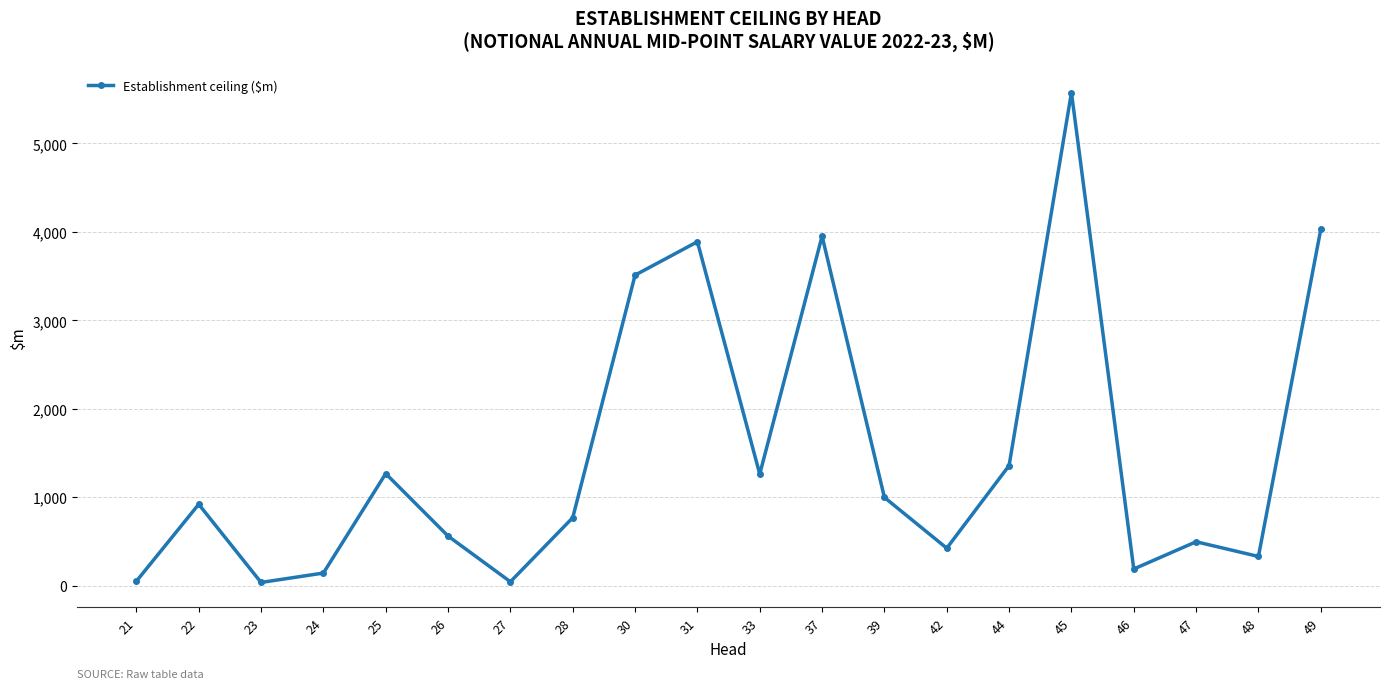

Is it true that the value at 30 is 6046.6?

False